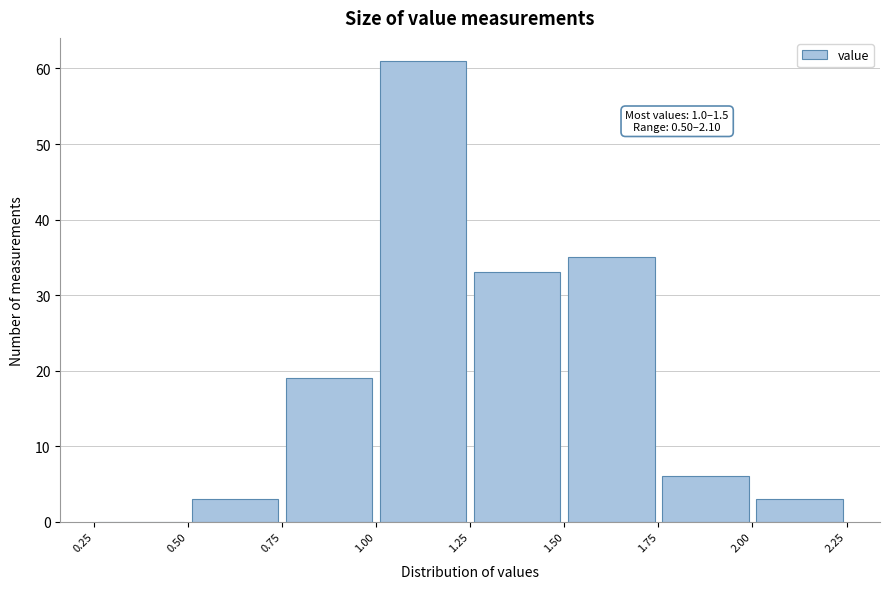

Over which range of the x-axis is the bar tallest?

1.00 to 1.25